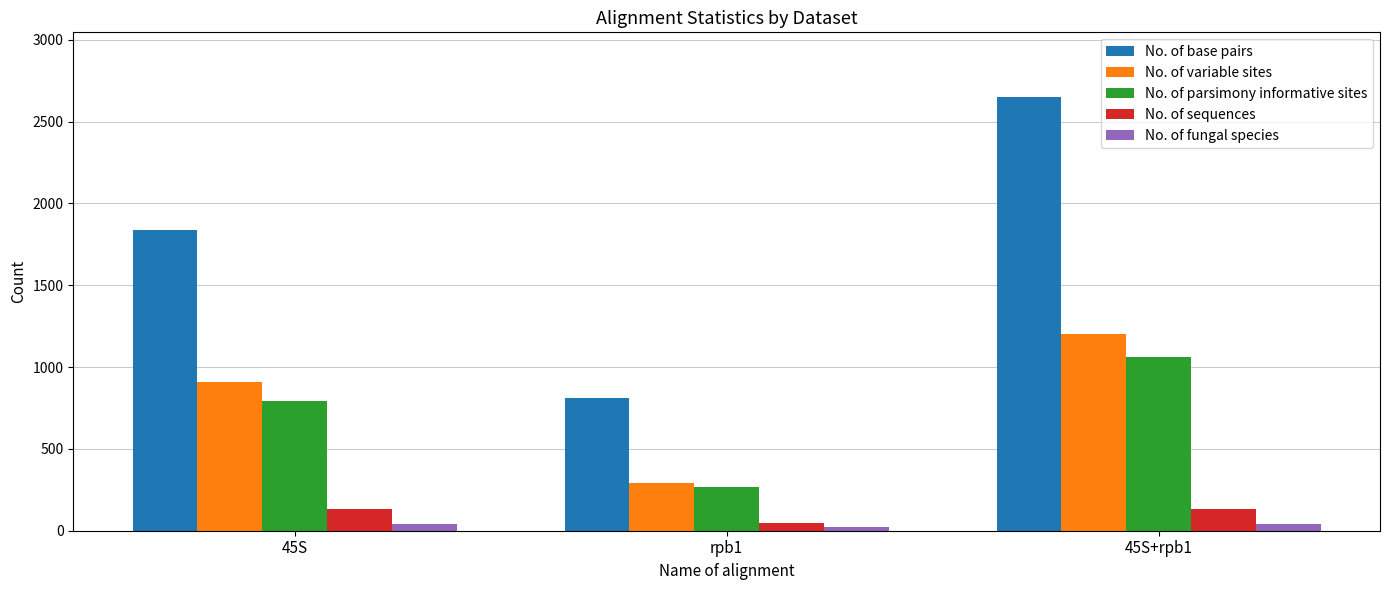

What is the sum of the No. of fungal species values at 45S and 45S+rpb1?

78